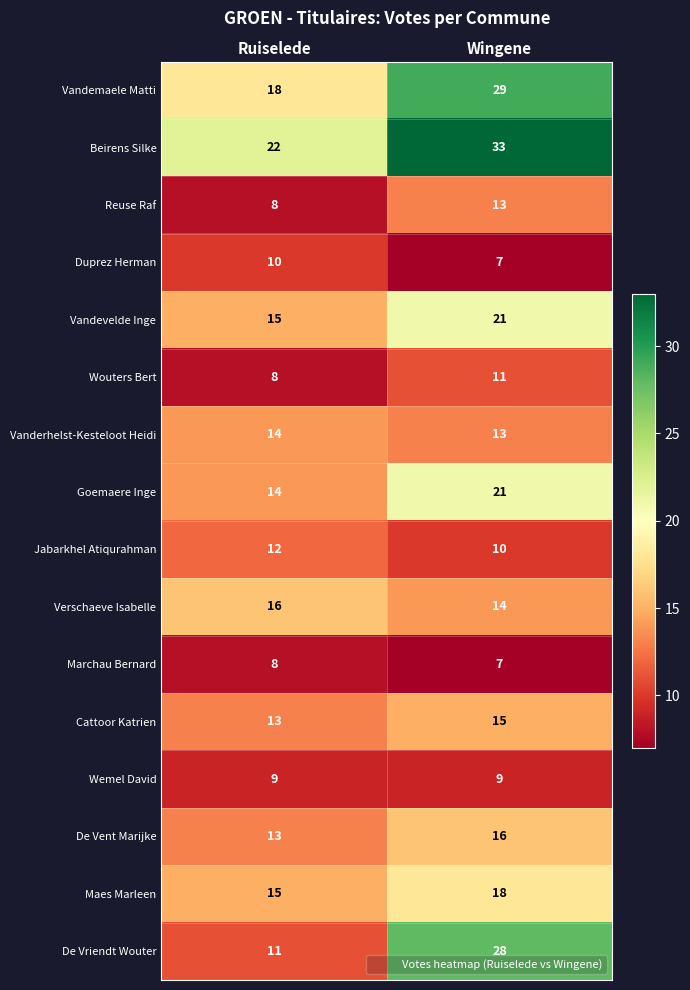

Which series has the largest total across all categories?

Beirens Silke